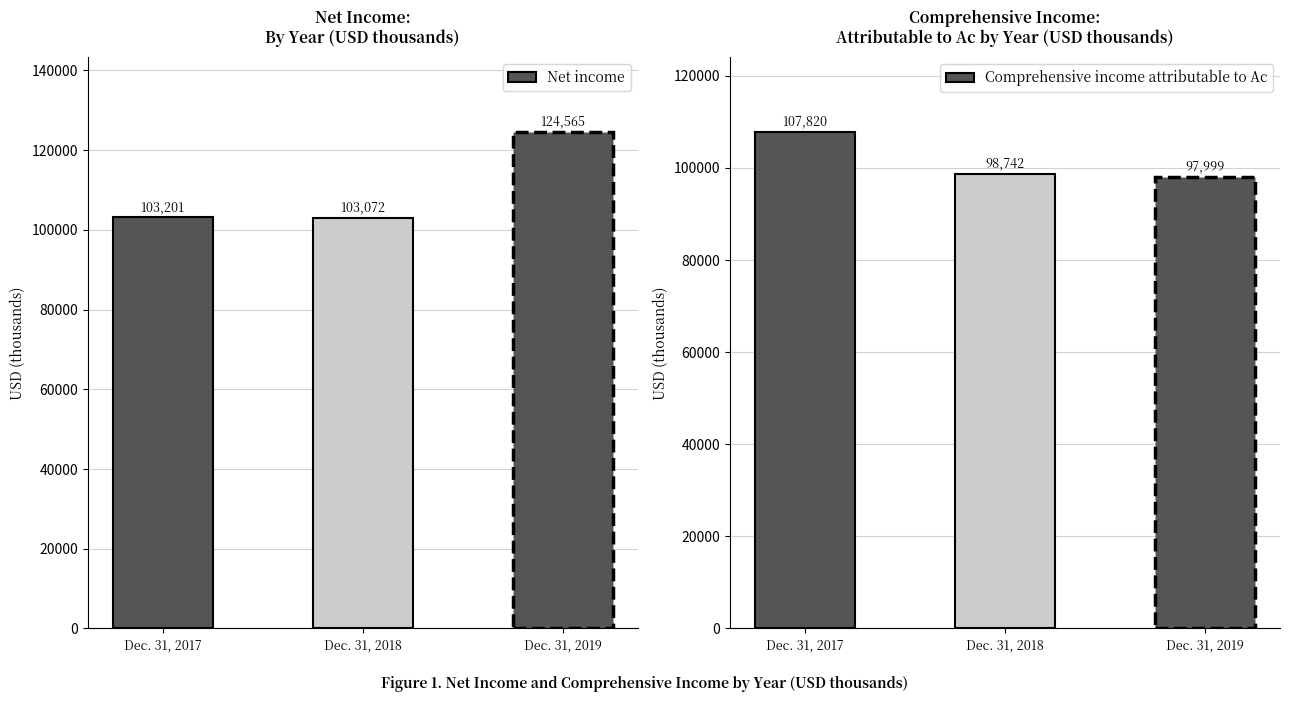

What is the value of the Comprehensive income attributable to Ac bar at the 3rd from the left?

97999